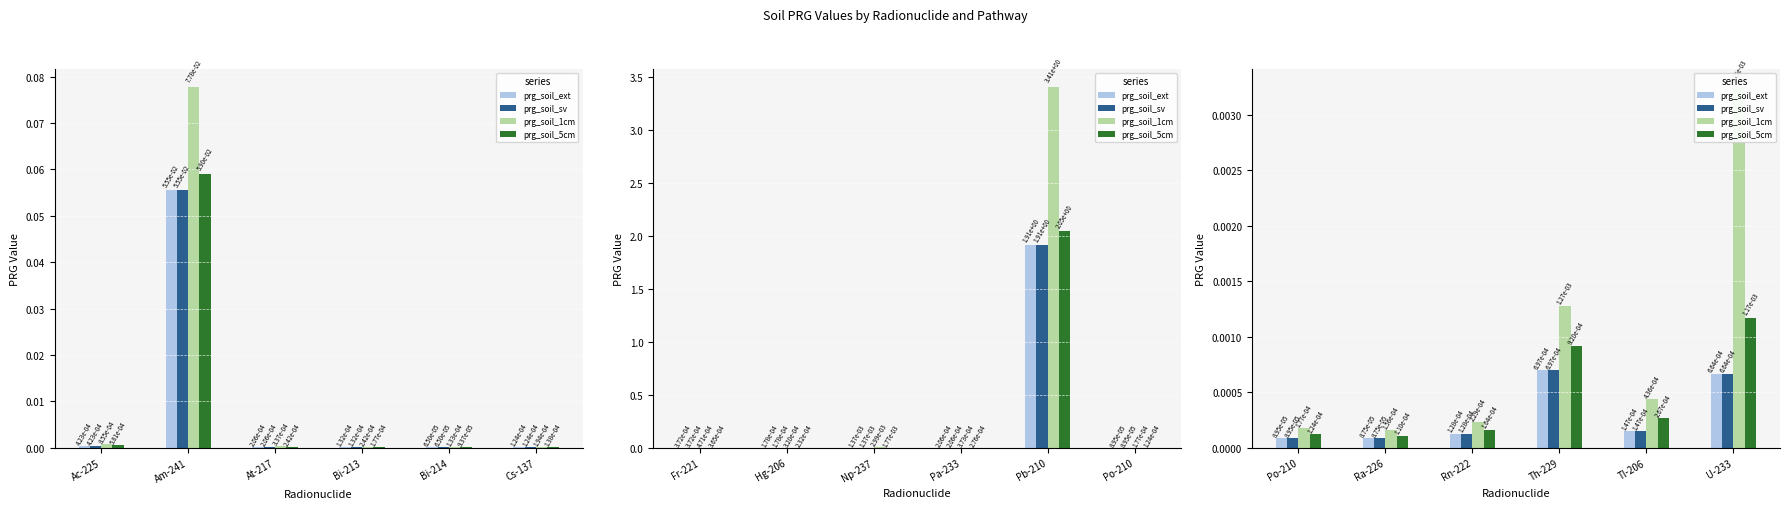

How many distinct data groups are displayed?

4